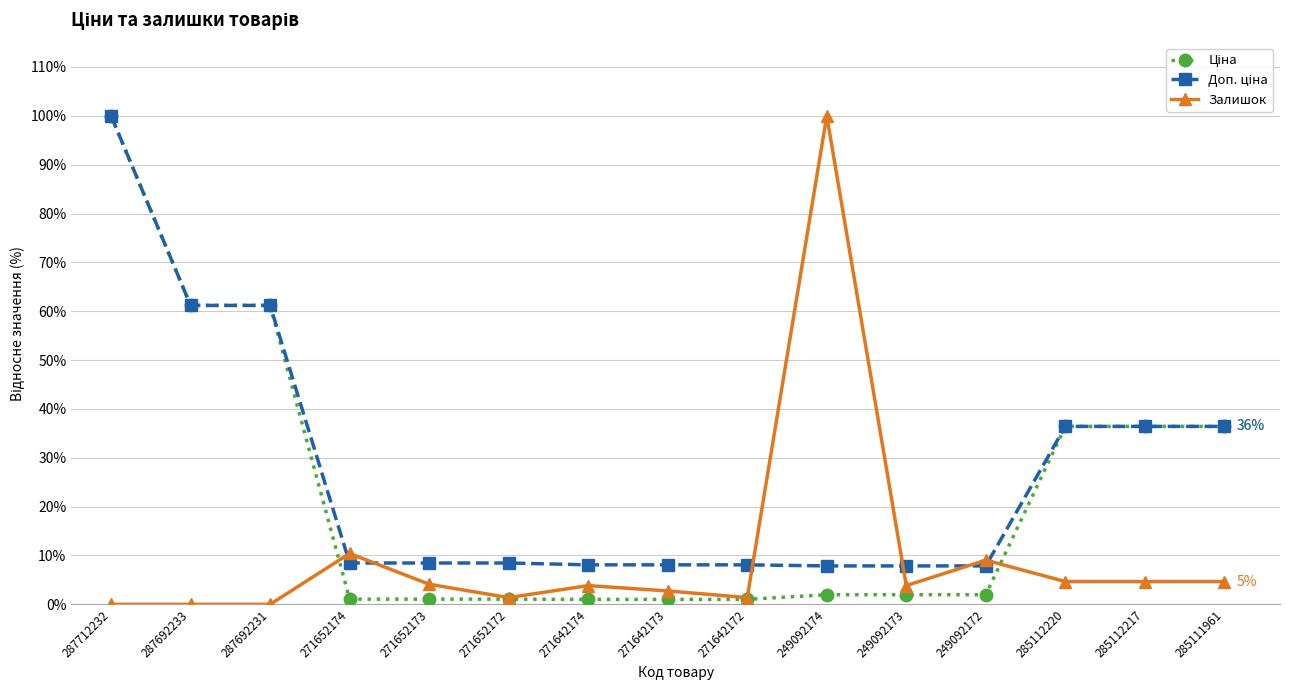

At which label does Залишок reach its peak?

249092174